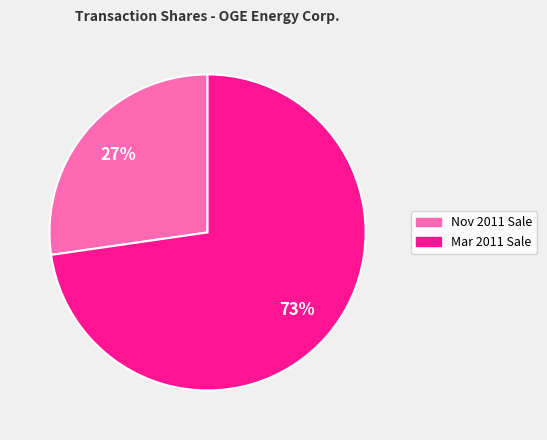

Is there any slice that represents more than half of the pie?

Yes